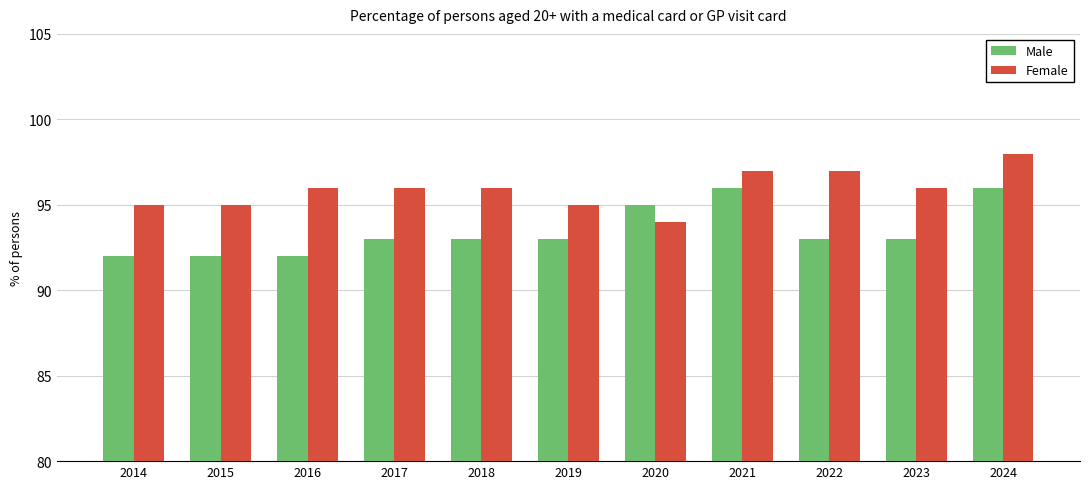

Which series has the largest total across all categories?

Female